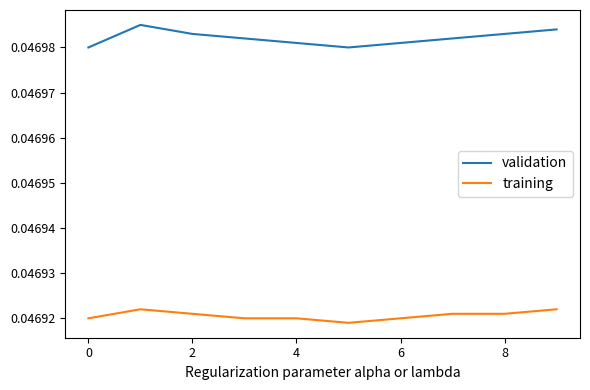

Is this an area chart (filled region under the line)?

No